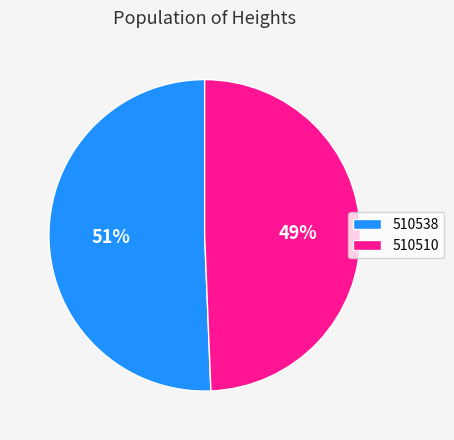

What percentage is the 510510 slice, to the nearest percent?

49%